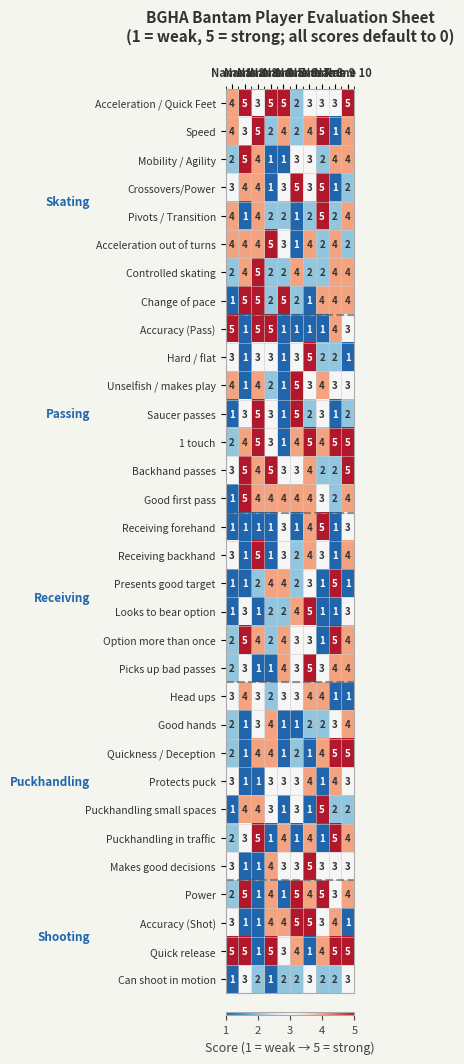

What is the sum of all Puckhandling small spaces values?

26